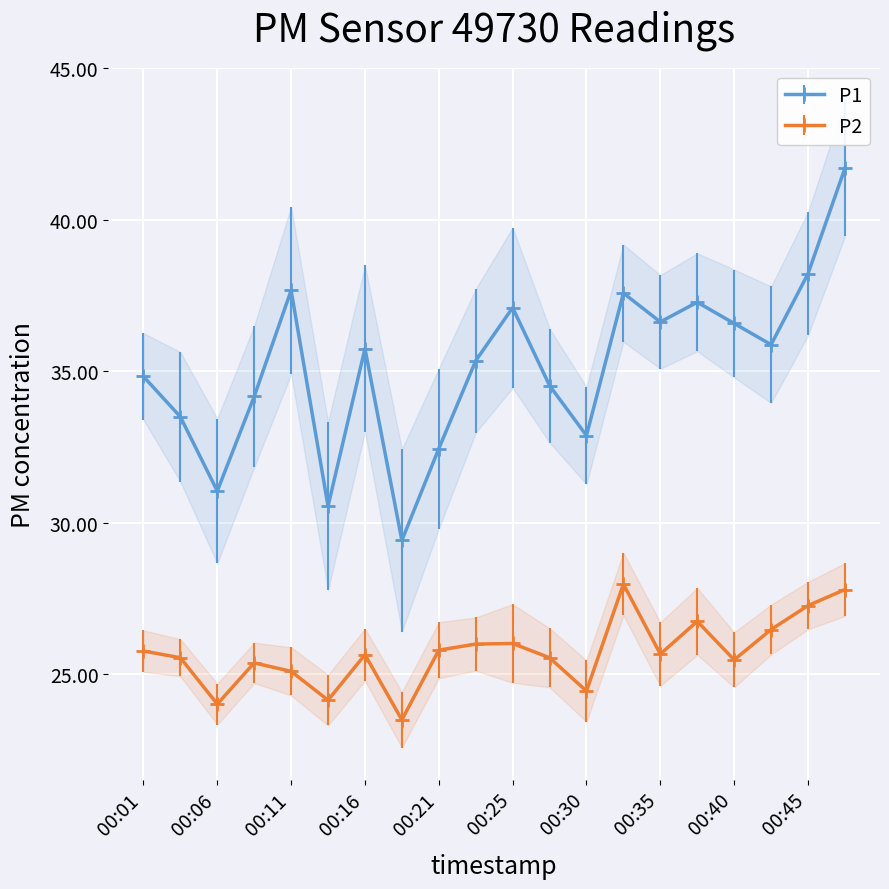

At which label does P2 reach its peak?

00:33